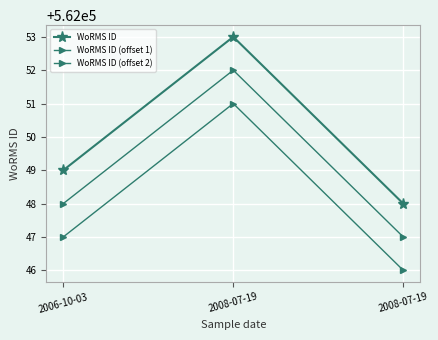

What is the value of the WoRMS ID (offset 1) point at the 2nd from the left?

562052